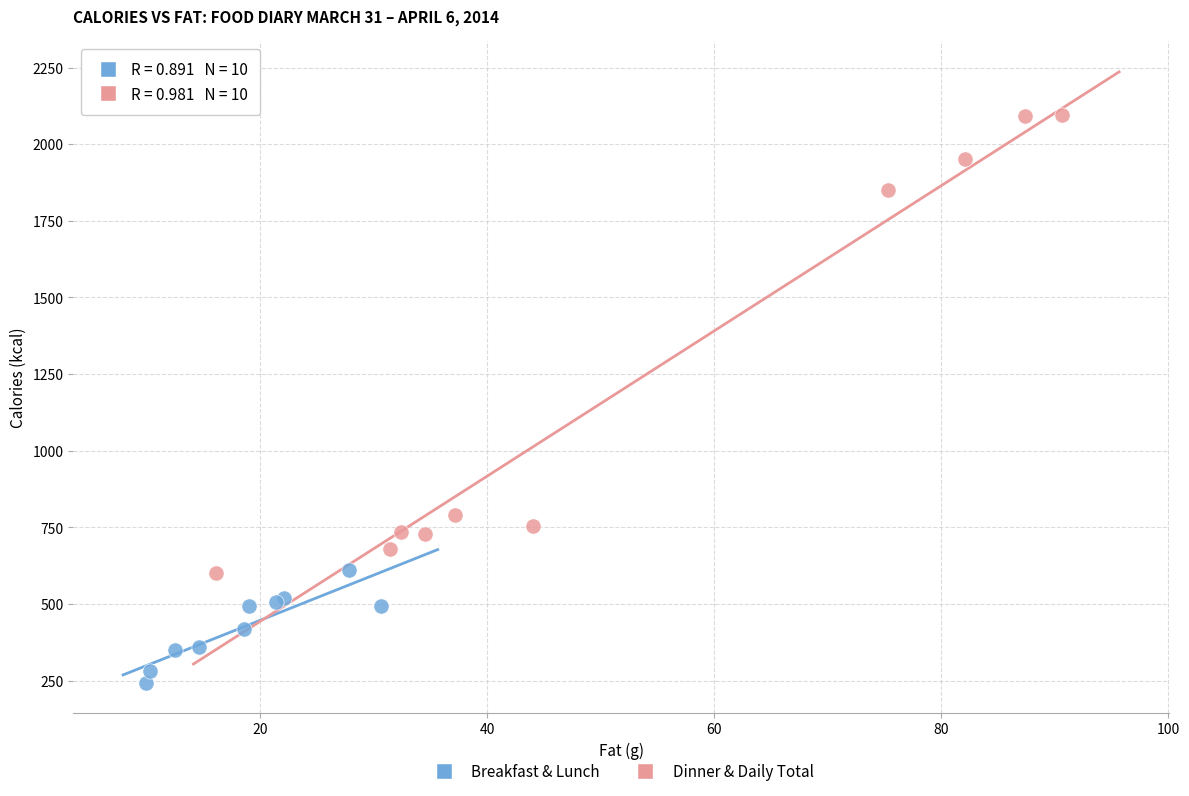

Which series has the widest spread of Y values?

Dinner & Daily Total